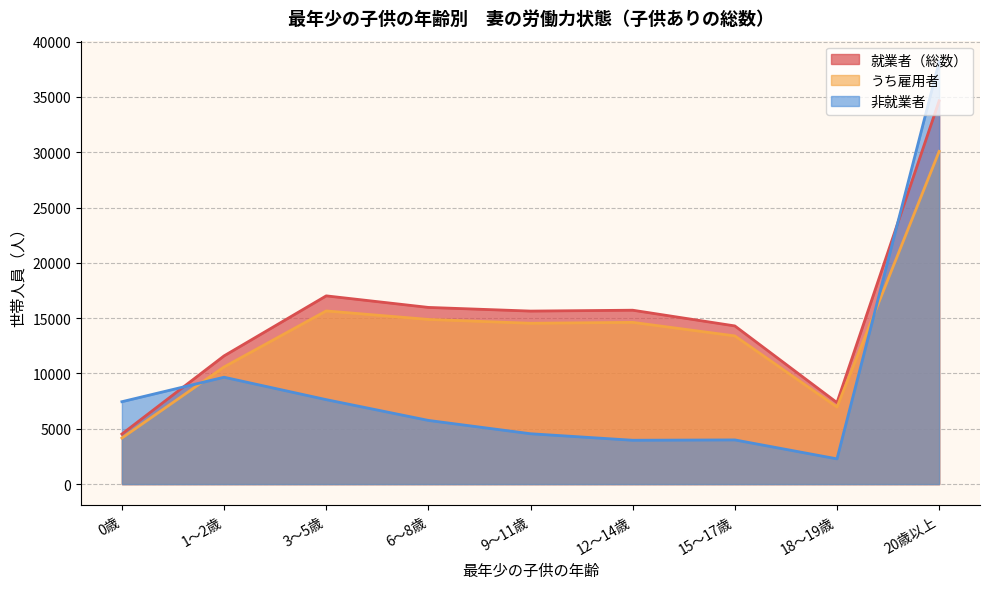

At which category does the chart reach its peak across all series?

20歳以上